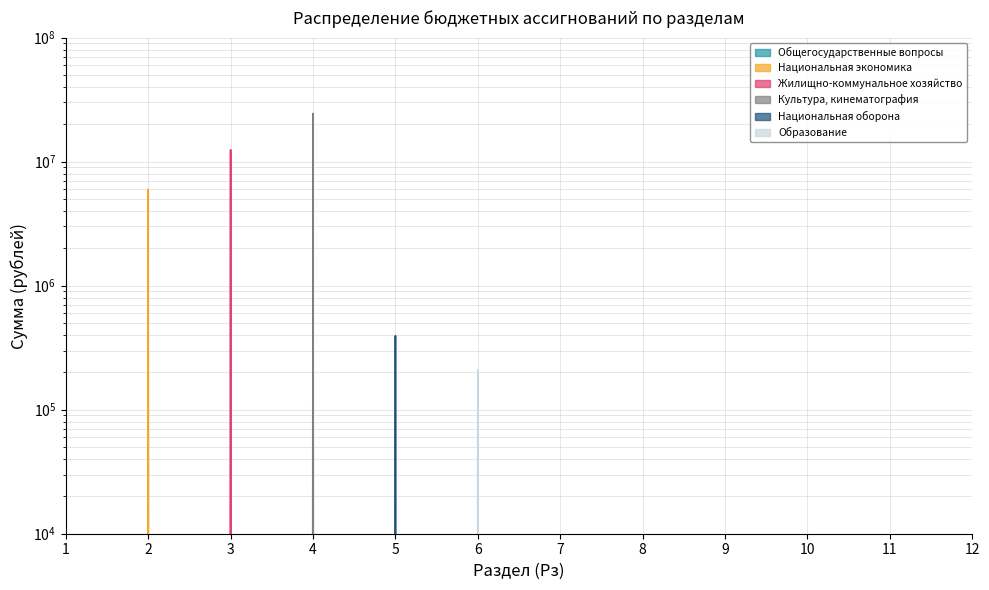

List the series in order of their peak value, lowest first.

Образование, Национальная оборона, Национальная экономика, Жилищно-коммунальное хозяйство, Общегосударственные вопросы, Культура, кинематография